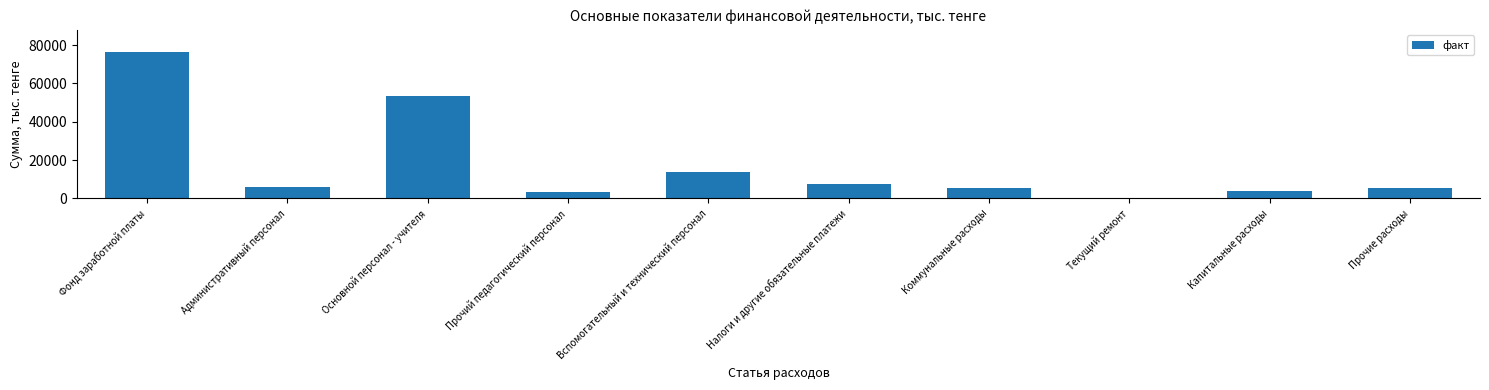

Where is the data nearest to the value 38246?

Основной персонал - учителя